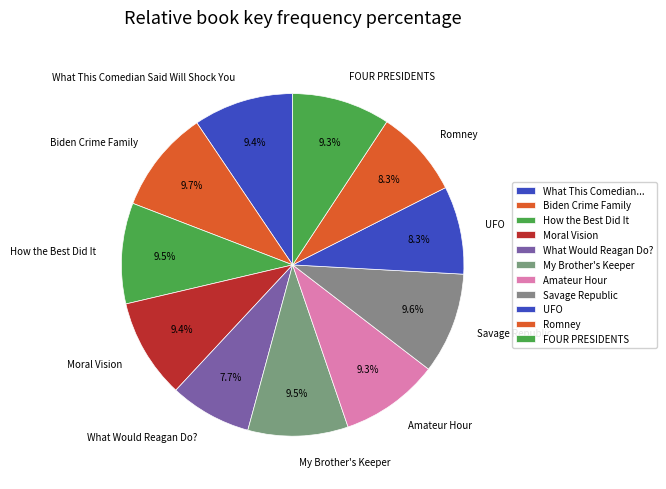

To the nearest percent, what is the average slice percentage?

9%